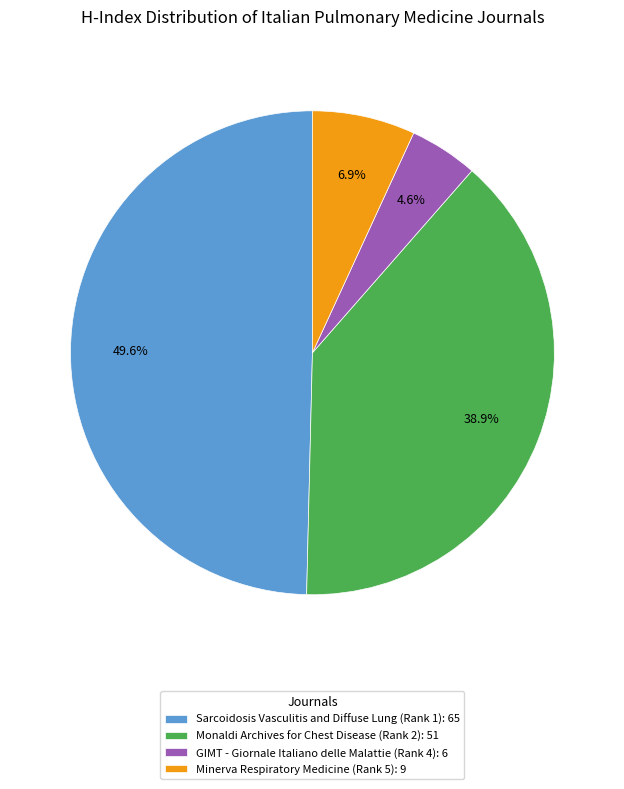

Rank the categories by value from highest to lowest.

Sarcoidosis Vasculitis and Diffuse Lung (Rank 1): 65, Monaldi Archives for Chest Disease (Rank 2): 51, Minerva Respiratory Medicine (Rank 5): 9, GIMT - Giornale Italiano delle Malattie (Rank 4): 6